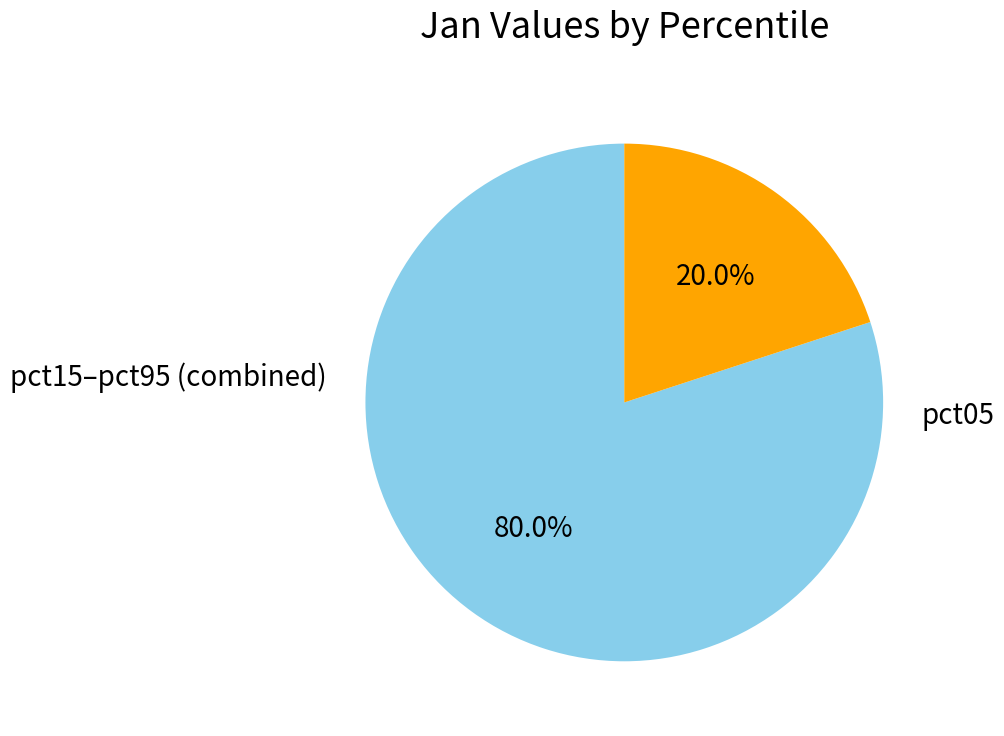

Is there a majority slice in this chart?

Yes